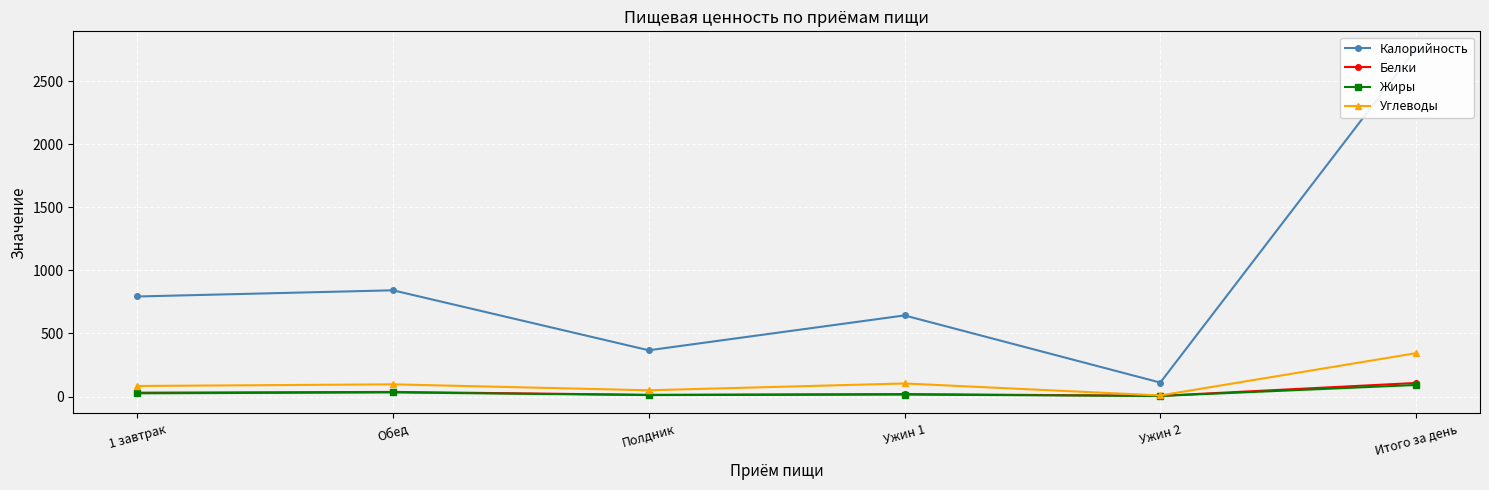

Which series has the widest spread of values?

Калорийность